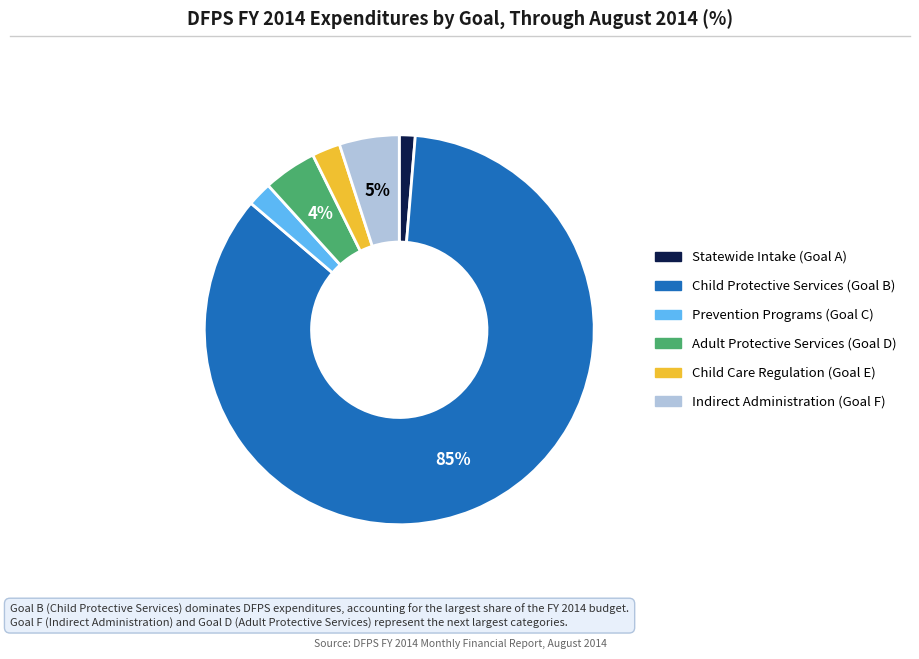

What is the majority slice?

Child Protective Services (Goal B)